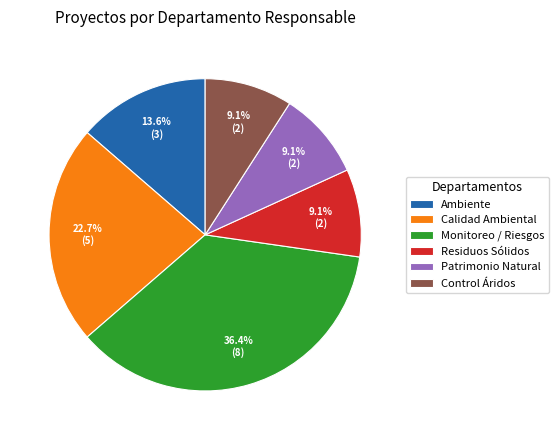

The Ambiente slice represents 14% of the pie. True or false?

True